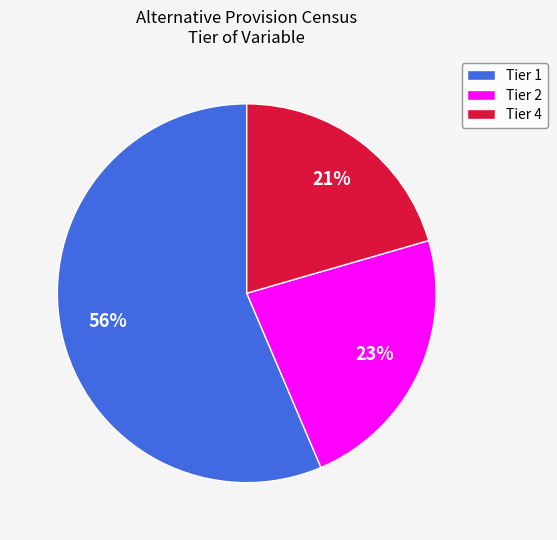

Count the number of slices in the pie.

3